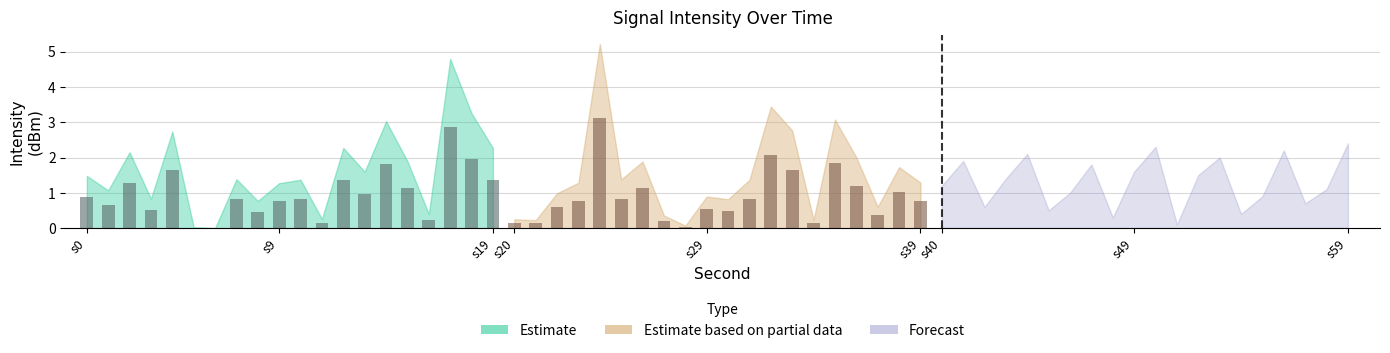

Which series has the largest range (max minus min)?

Estimate based on partial data